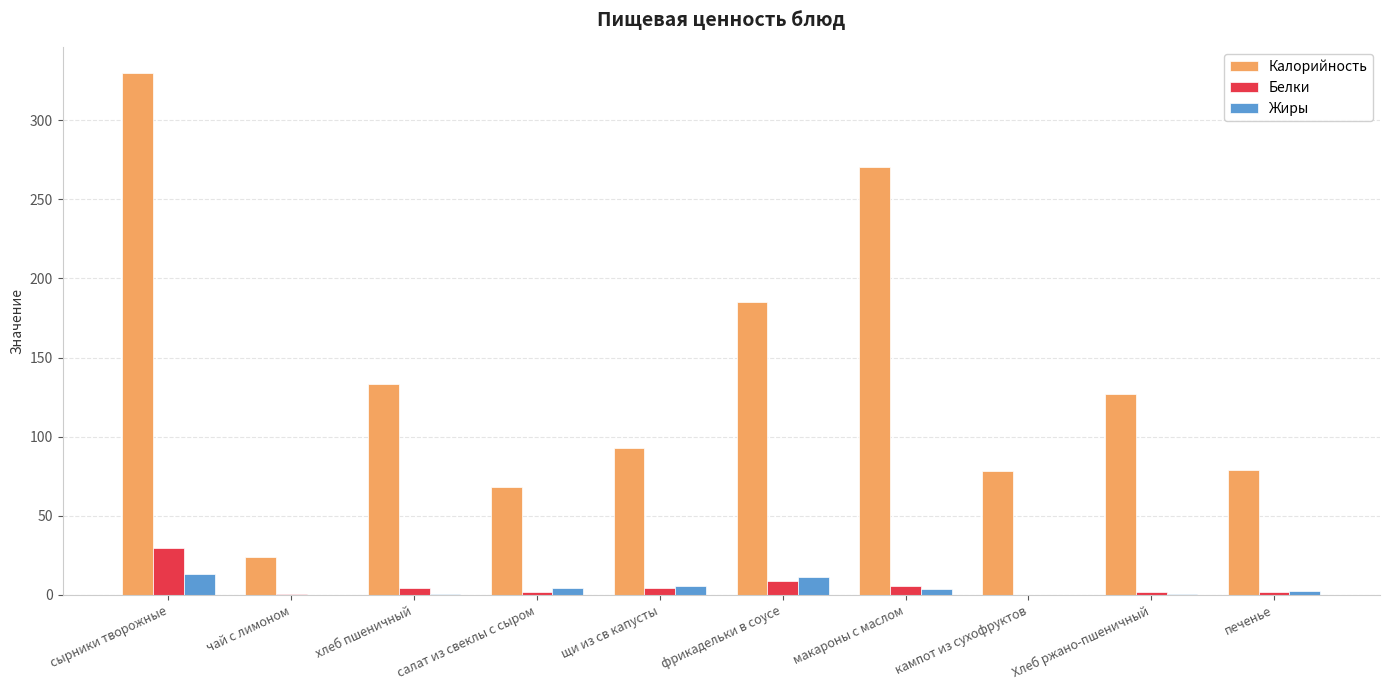

How many values in the Жиры series exceed 3?

5